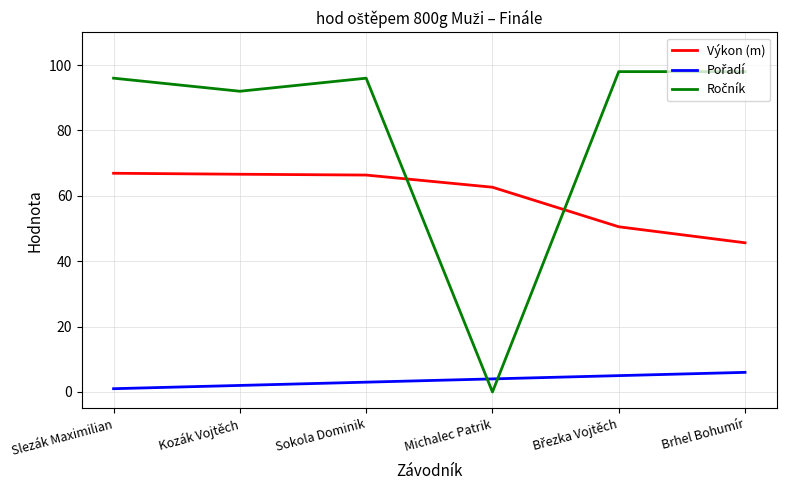

What is the approximate value of Výkon (m) at Kozák Vojtěch?

66.6